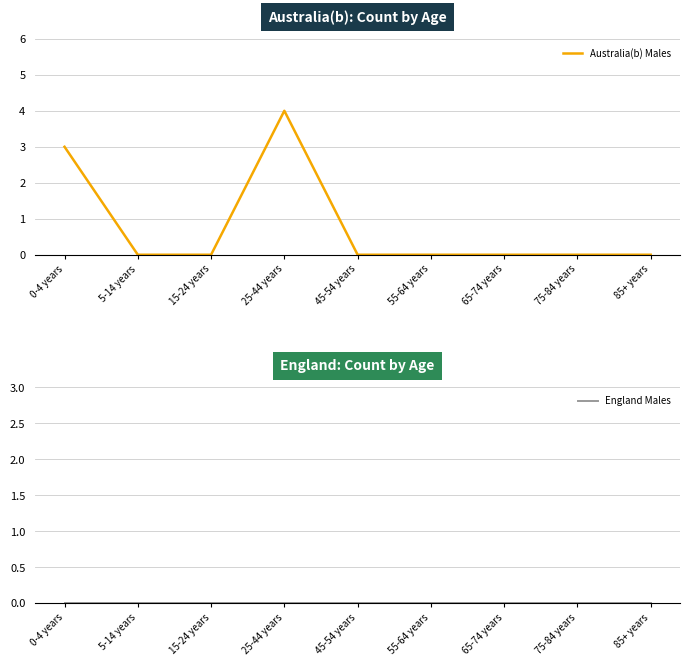

Is the value of England Males at 25-44 years greater than the value of Australia(b) Males at 15-24 years?

No